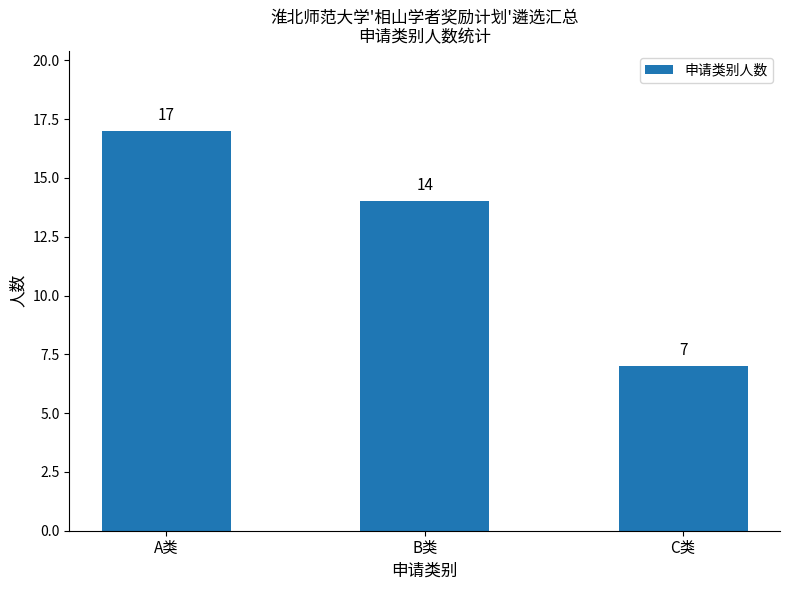

Reading right to left, what are all the values shown in this chart?

C类=7	B类=14	A类=17